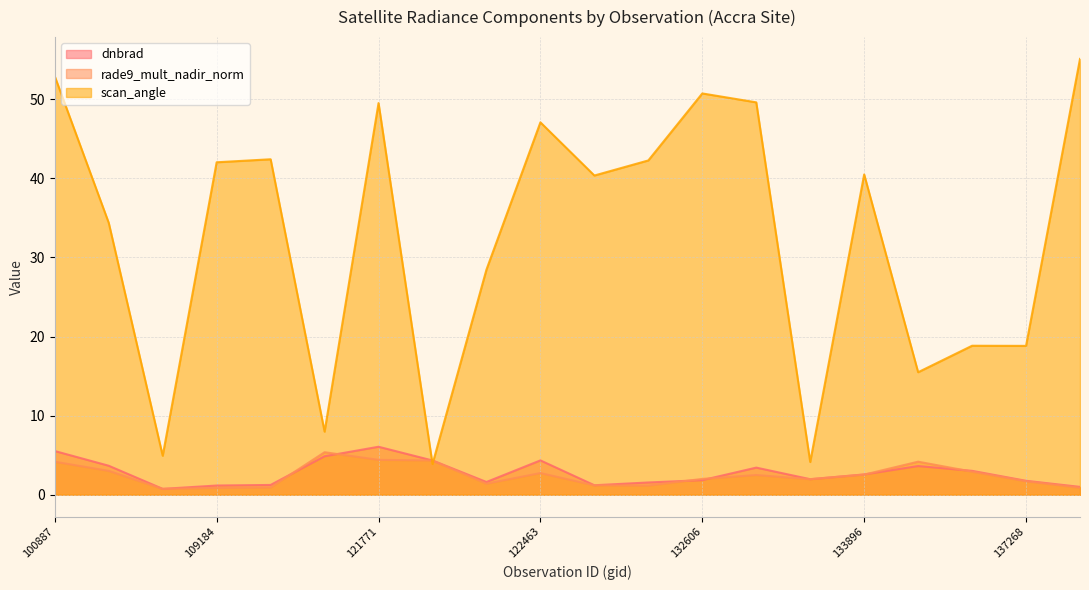

At which category is the sum across all series the highest?

100887